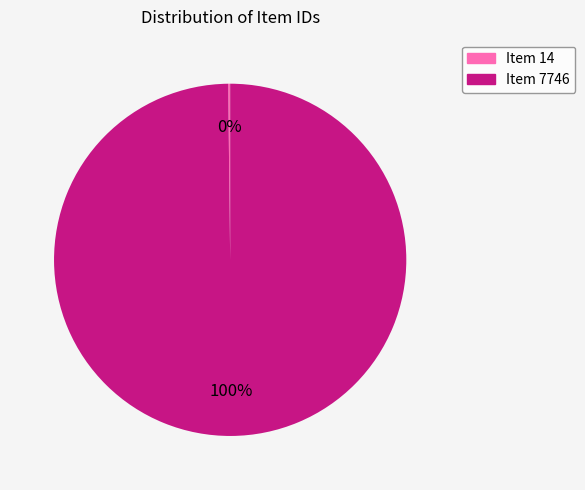

Is it true that Item 7746 is 92% of the pie?

False